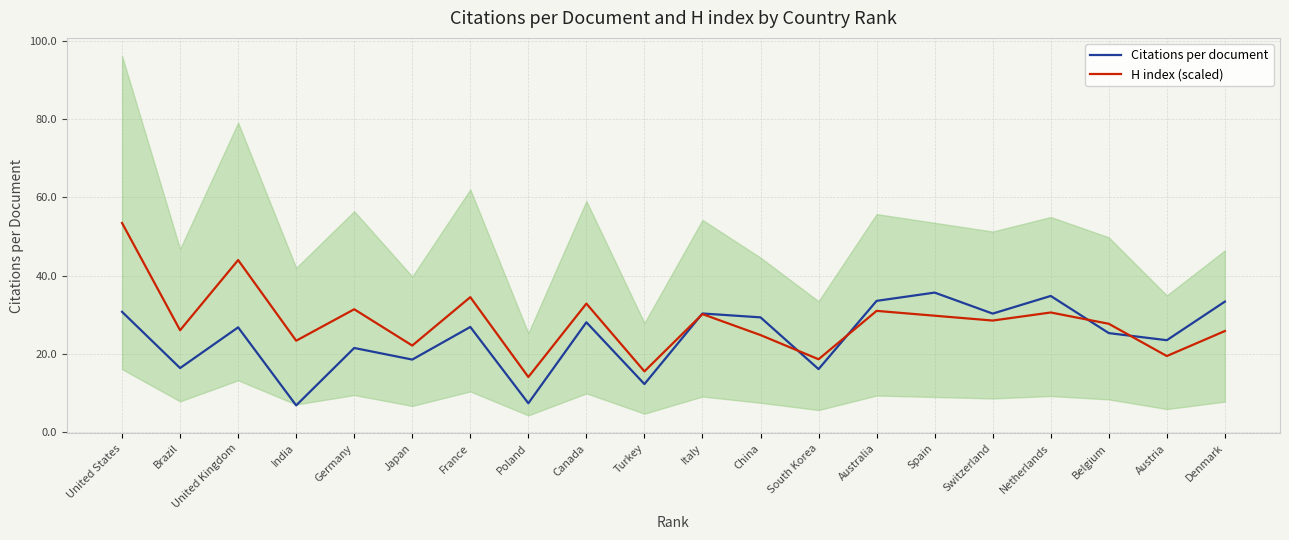

Reading left to right, list all the values displayed in this chart.

Citations per document: 30.7	16.3	26.8	6.8	21.5	18.5	26.9	7.3	28.1	12.2	30.3	29.3	16.1	33.5	35.6	30.3	34.8	25.3	23.5	33.3
H index (scaled): 53.5	26.0	44.0	23.3	31.4	22.1	34.5	14.0	32.8	15.5	30.1	24.8	18.6	31.0	29.7	28.5	30.6	27.7	19.4	25.8